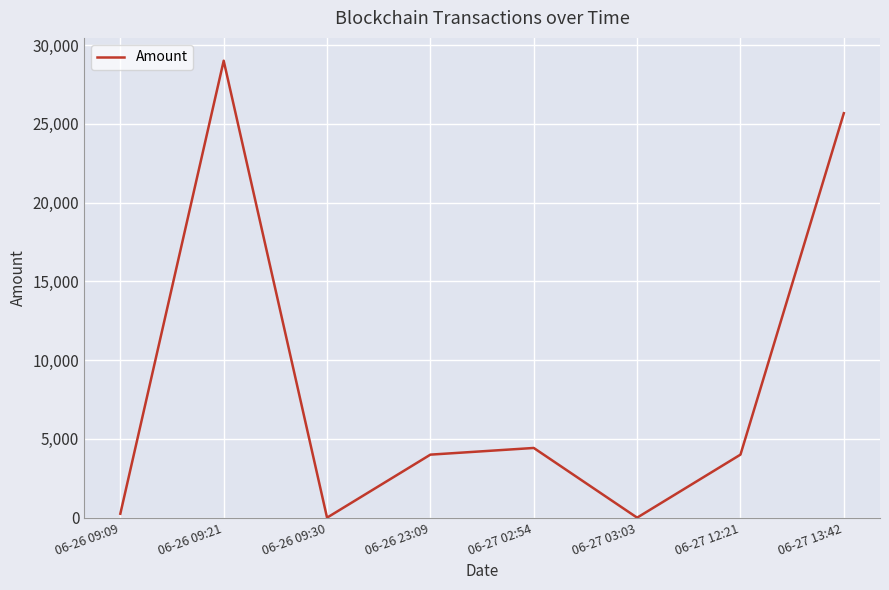

What is the difference between the values at 06-26 09:09 and 06-27 02:54?

4174.4